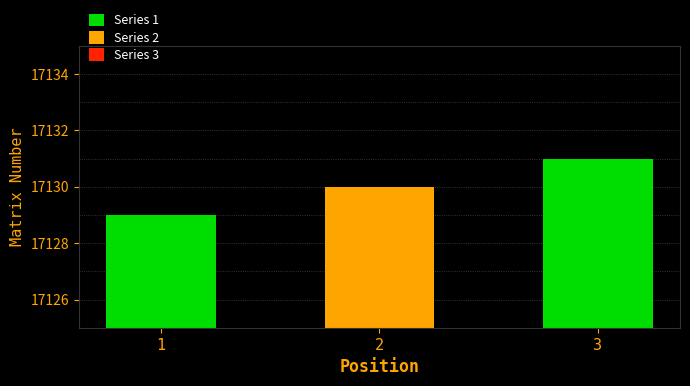

Reading right to left, transcribe all the data shown in this chart.

17131	17130	17129